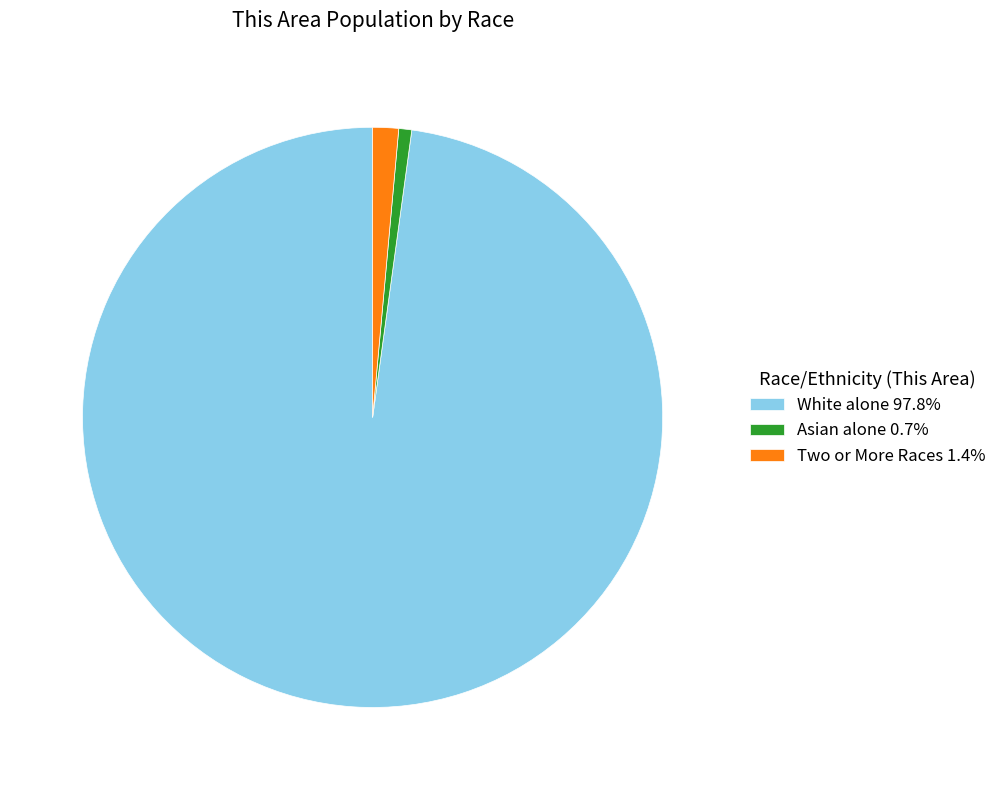

Approximately how many times larger is the value at Asian alone 0.7% compared to Two or More Races 1.4%?

0.5